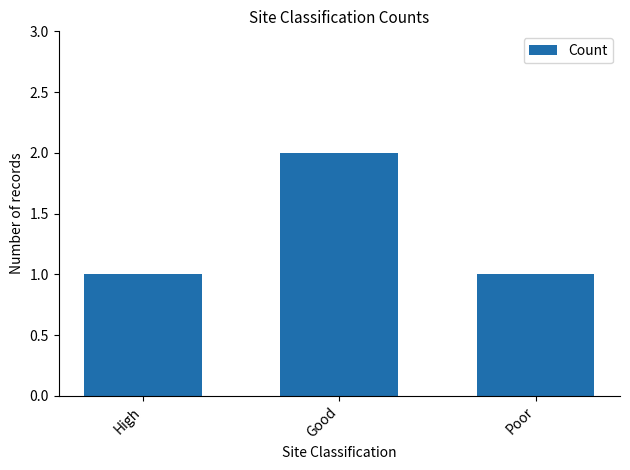

Which category has the highest value across all series?

Good